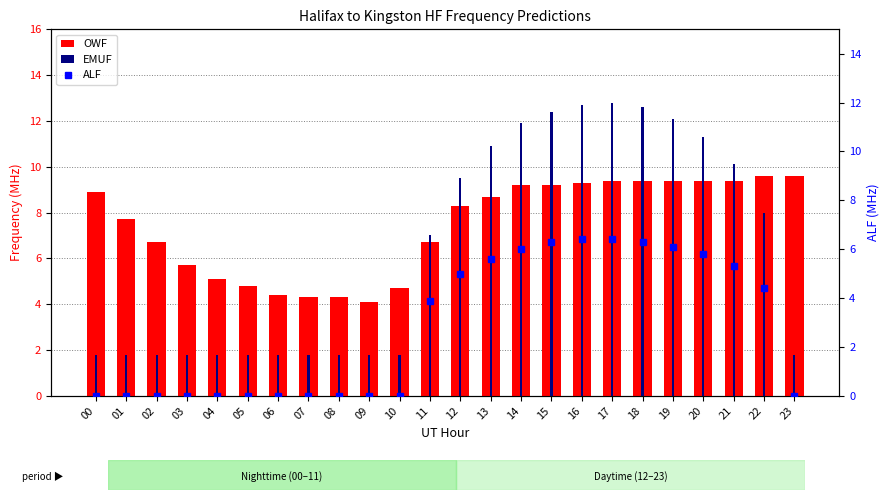

What is the difference between the highest and lowest values at 03?

5.7